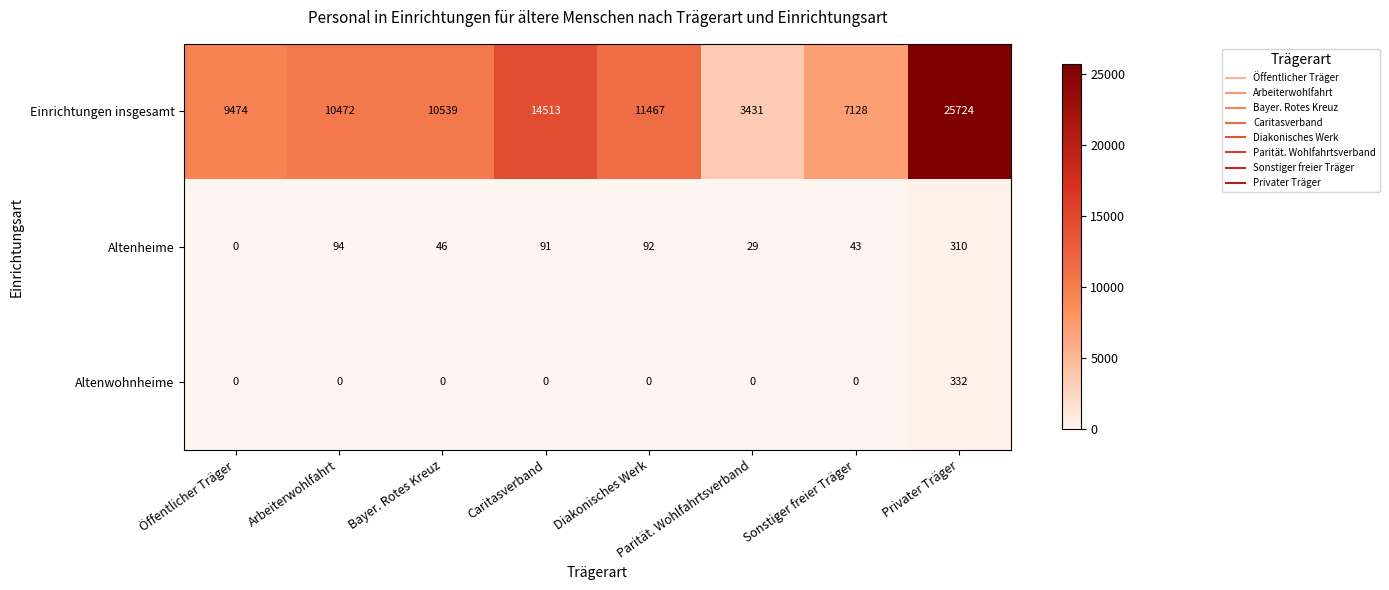

Which category has the highest value in the Altenheime series?

Privater Träger